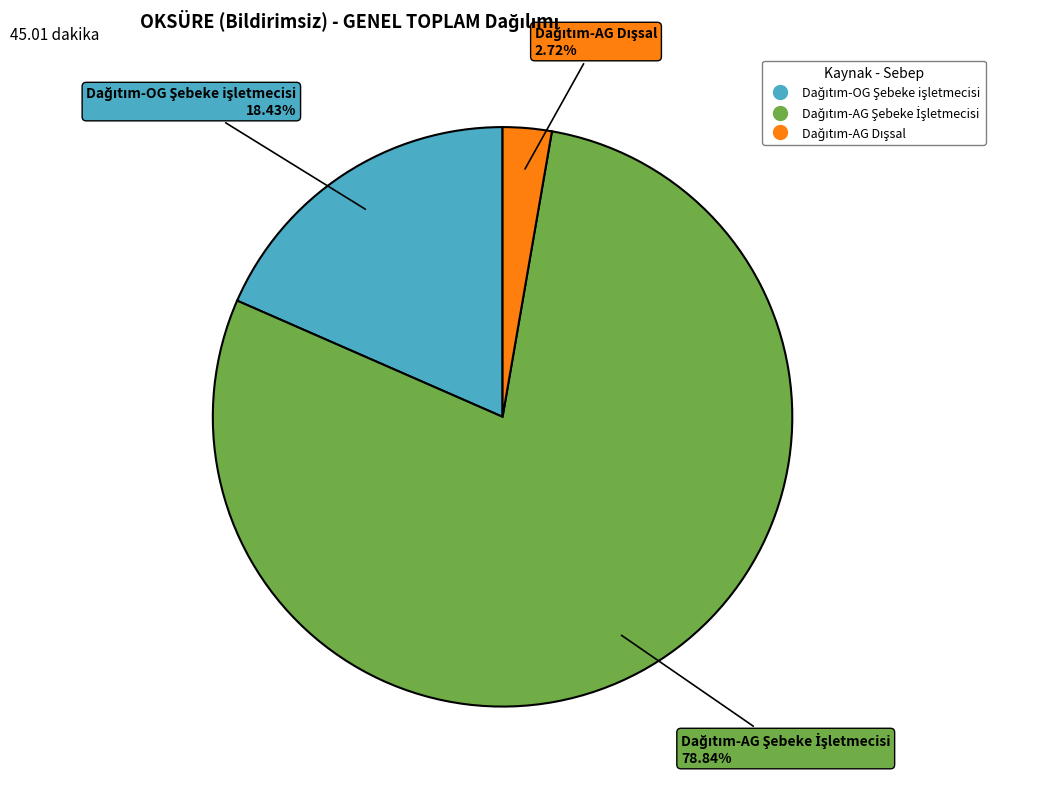

To the nearest percent, what is the difference between the largest and smallest slice percentages?

76%